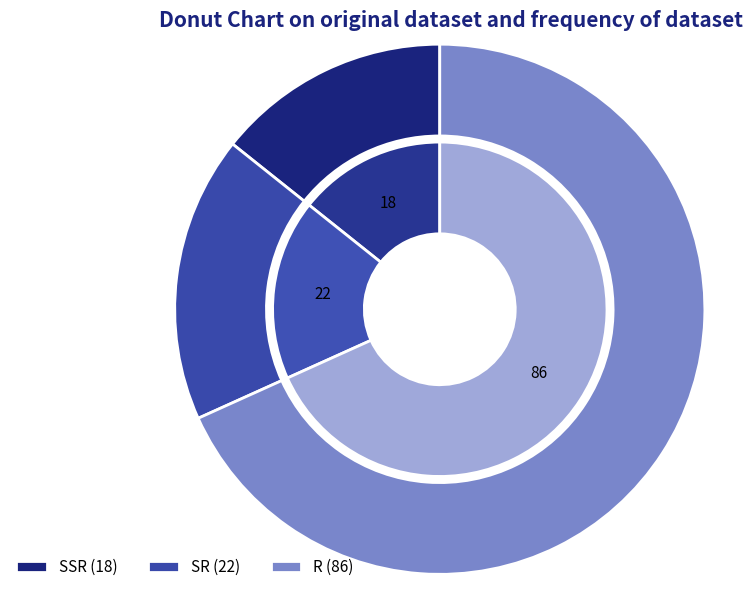

Which category has the smallest portion of the pie?

SSR